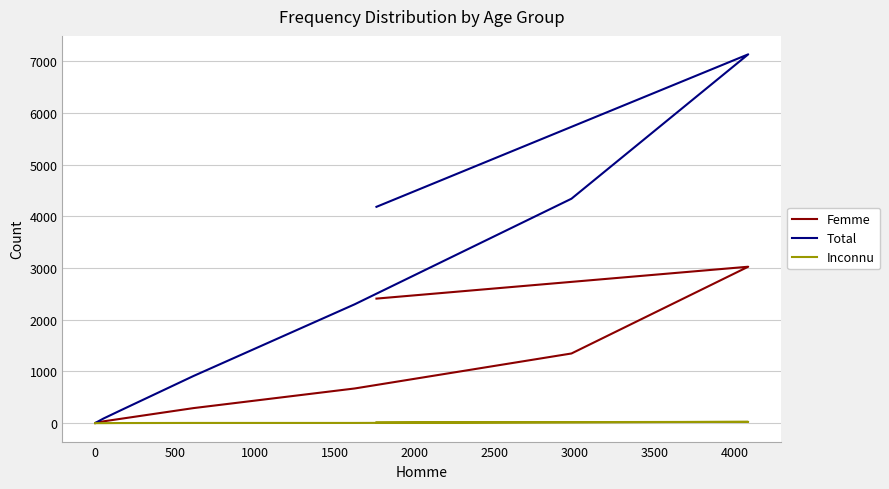

Reading right to left, list all the values displayed in this chart.

Femme: 2410	3027	1348	671	291	82	35	7	2	1
Total: 4186	7137	4343	2300	912	242	90	21	4	3
Inconnu: 15	25	15	4	4	2	0	0	0	0